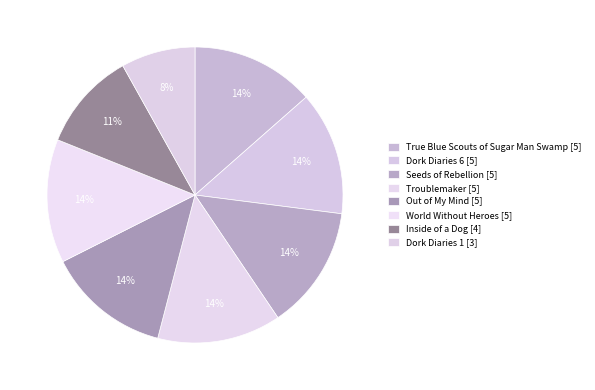

To the nearest percent, what is the average slice percentage?

12%